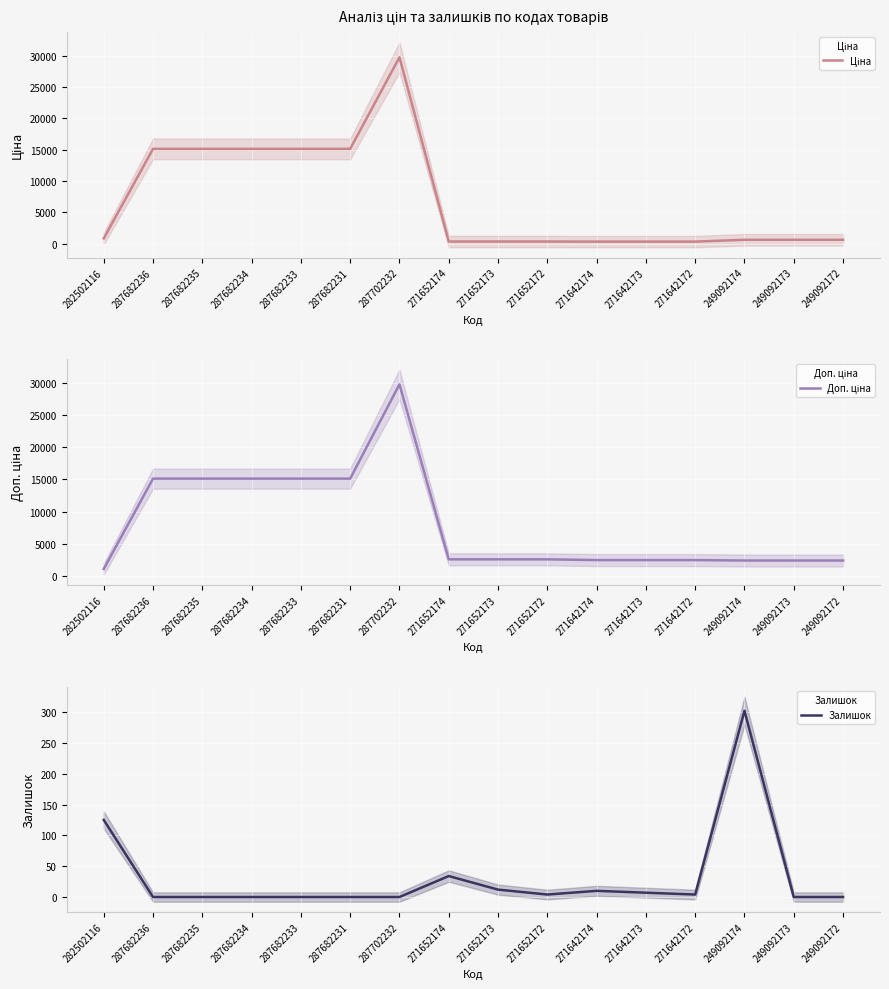

True or false: Доп. ціна has a value of 21937.6 at 287682233.

False